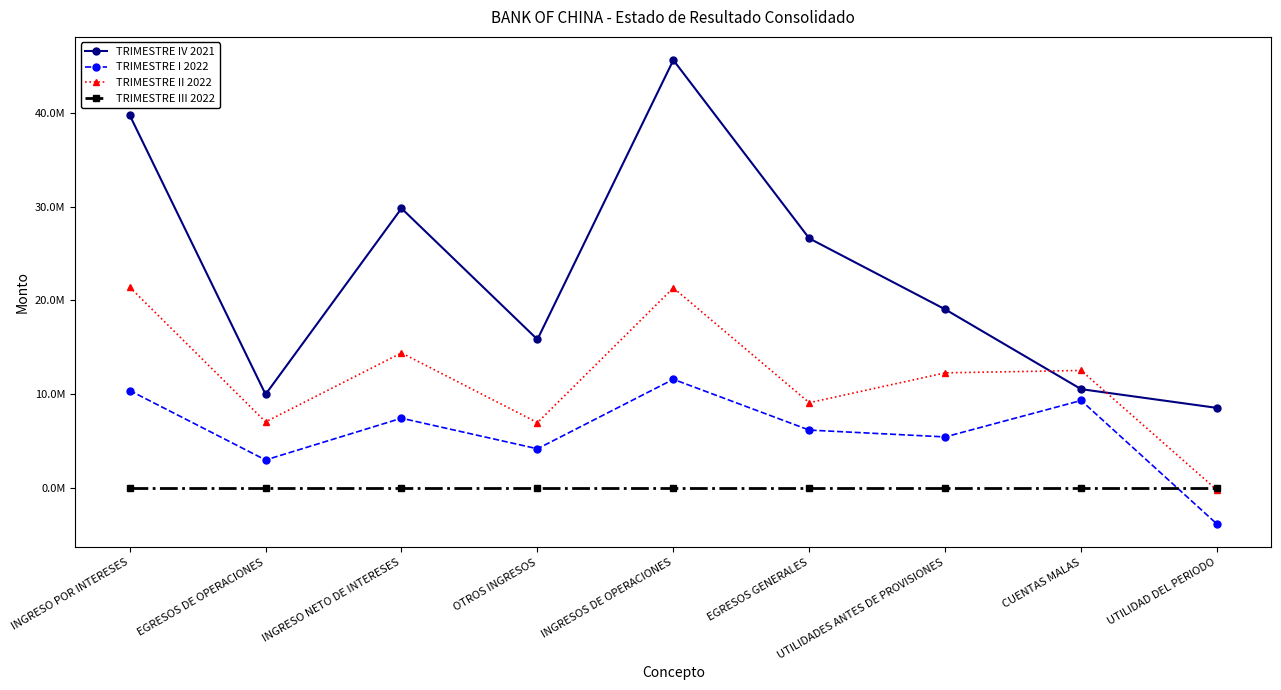

What are all the series names shown in the legend?

TRIMESTRE IV 2021, TRIMESTRE I 2022, TRIMESTRE II 2022, TRIMESTRE III 2022